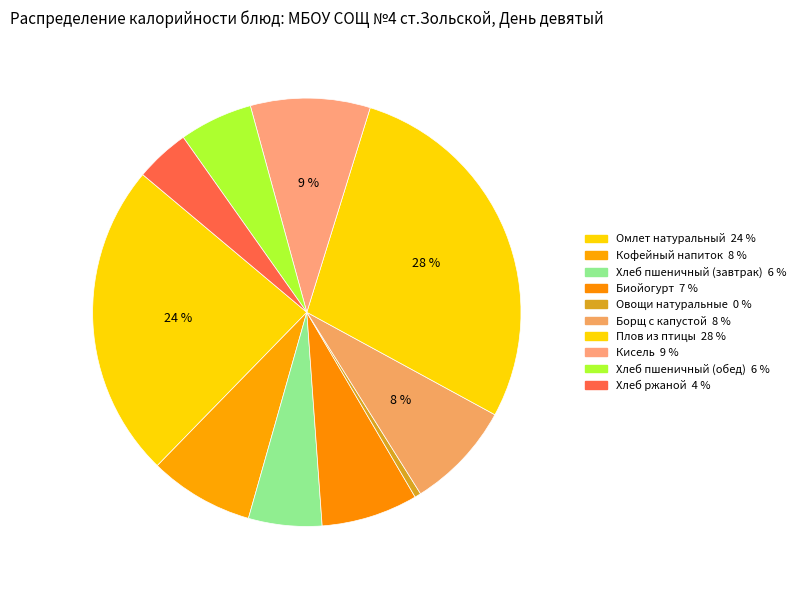

How much of the chart is everything except Овощи натуральные?

99.5%